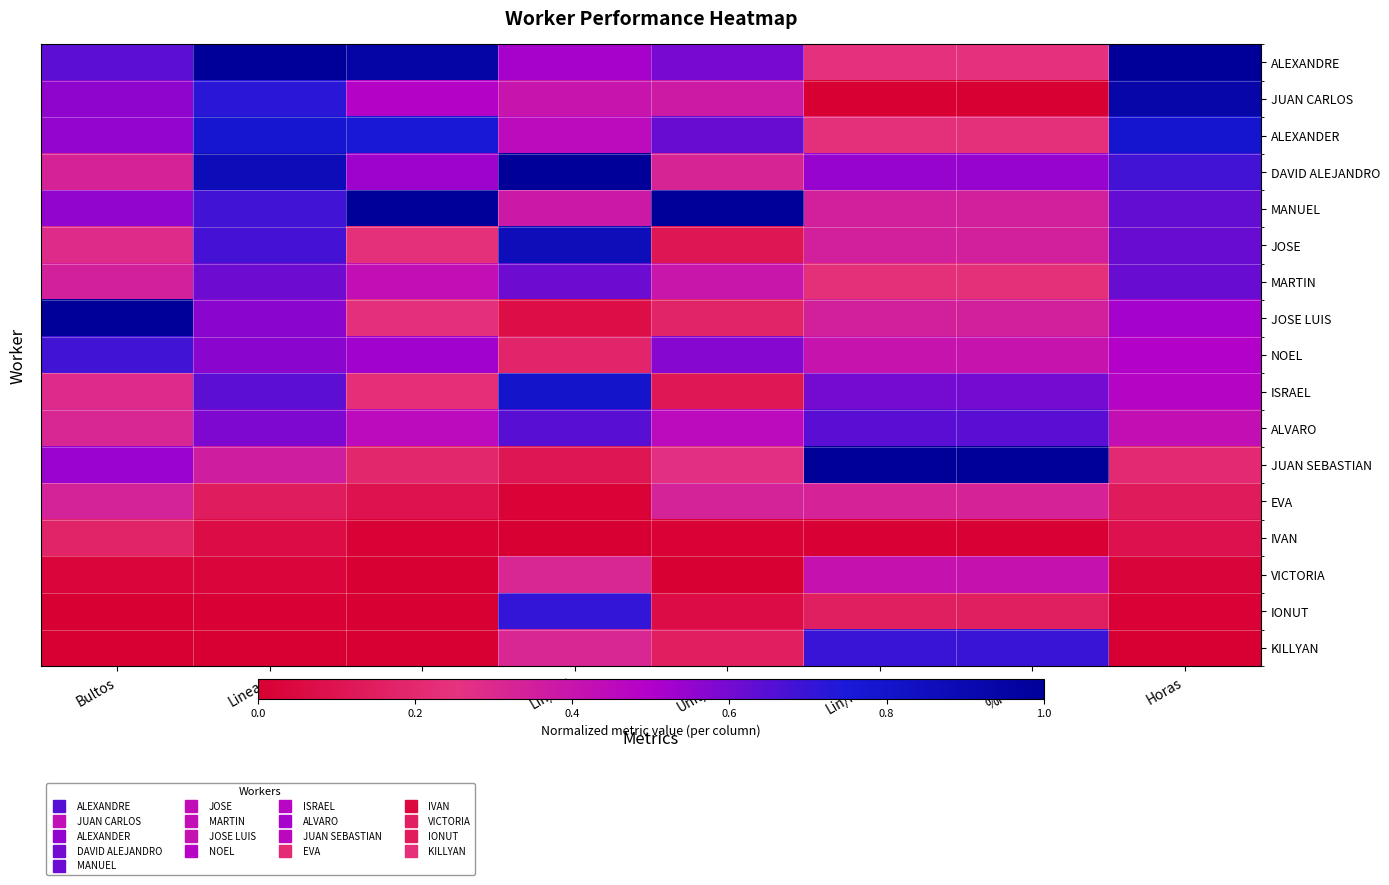

Reading left to right, list all the values displayed in this chart.

ALEXANDRE: Bultos=0.6	Lineas=1.0	Unit=0.9	Lin/Bul=0.5	Unit/Lin=0.6	Lin/Hora=0.2	%Prod.=0.2	Horas=1.0
JUAN CARLOS: Bultos=0.6	Lineas=0.7	Unit=0.5	Lin/Bul=0.4	Unit/Lin=0.4	Lin/Hora=0.0	%Prod.=0.0	Horas=0.9
ALEXANDER: Bultos=0.5	Lineas=0.8	Unit=0.8	Lin/Bul=0.5	Unit/Lin=0.6	Lin/Hora=0.2	%Prod.=0.2	Horas=0.8
DAVID ALEJANDRO: Bultos=0.3	Lineas=0.9	Unit=0.5	Lin/Bul=1.0	Unit/Lin=0.3	Lin/Hora=0.5	%Prod.=0.5	Horas=0.7
MANUEL: Bultos=0.6	Lineas=0.7	Unit=1.0	Lin/Bul=0.4	Unit/Lin=1.0	Lin/Hora=0.3	%Prod.=0.3	Horas=0.6
JOSE: Bultos=0.3	Lineas=0.7	Unit=0.2	Lin/Bul=0.9	Unit/Lin=0.1	Lin/Hora=0.3	%Prod.=0.3	Horas=0.6
MARTIN: Bultos=0.3	Lineas=0.6	Unit=0.4	Lin/Bul=0.6	Unit/Lin=0.4	Lin/Hora=0.2	%Prod.=0.2	Horas=0.6
JOSE LUIS: Bultos=1.0	Lineas=0.6	Unit=0.2	Lin/Bul=0.1	Unit/Lin=0.2	Lin/Hora=0.3	%Prod.=0.3	Horas=0.5
NOEL: Bultos=0.7	Lineas=0.6	Unit=0.5	Lin/Bul=0.2	Unit/Lin=0.6	Lin/Hora=0.4	%Prod.=0.4	Horas=0.5
ISRAEL: Bultos=0.3	Lineas=0.6	Unit=0.2	Lin/Bul=0.8	Unit/Lin=0.1	Lin/Hora=0.6	%Prod.=0.6	Horas=0.5
ALVARO: Bultos=0.3	Lineas=0.6	Unit=0.5	Lin/Bul=0.6	Unit/Lin=0.5	Lin/Hora=0.6	%Prod.=0.6	Horas=0.4
JUAN SEBASTIAN: Bultos=0.5	Lineas=0.4	Unit=0.2	Lin/Bul=0.1	Unit/Lin=0.3	Lin/Hora=1.0	%Prod.=1.0	Horas=0.2
EVA: Bultos=0.3	Lineas=0.1	Unit=0.1	Lin/Bul=0.0	Unit/Lin=0.3	Lin/Hora=0.3	%Prod.=0.3	Horas=0.1
IVAN: Bultos=0.2	Lineas=0.1	Unit=0.0	Lin/Bul=0.0	Unit/Lin=0.0	Lin/Hora=0.0	%Prod.=0.0	Horas=0.1
VICTORIA: Bultos=0.0	Lineas=0.0	Unit=0.0	Lin/Bul=0.3	Unit/Lin=0.0	Lin/Hora=0.4	%Prod.=0.4	Horas=0.0
IONUT: Bultos=0.0	Lineas=0.0	Unit=0.0	Lin/Bul=0.7	Unit/Lin=0.1	Lin/Hora=0.2	%Prod.=0.2	Horas=0.0
KILLYAN: Bultos=0.0	Lineas=0.0	Unit=0.0	Lin/Bul=0.3	Unit/Lin=0.2	Lin/Hora=0.7	%Prod.=0.7	Horas=0.0